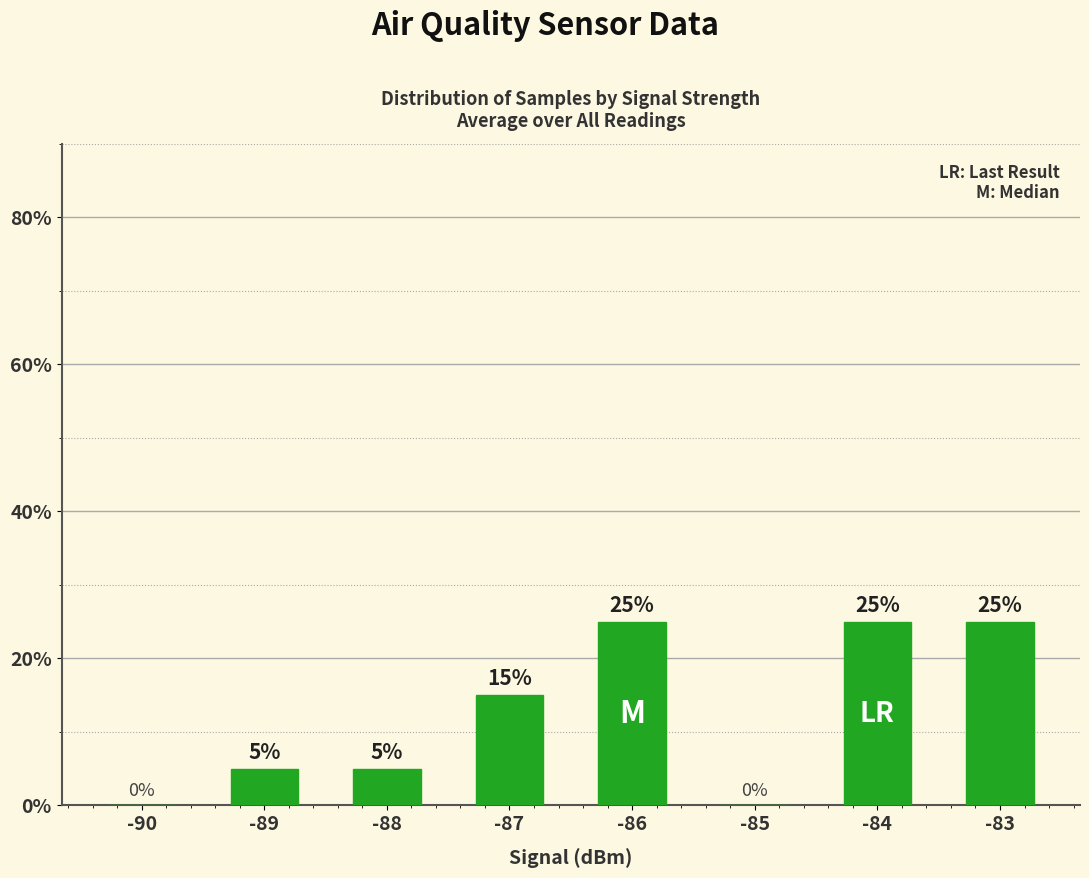

What is the change in value from -88 to -83?

+20